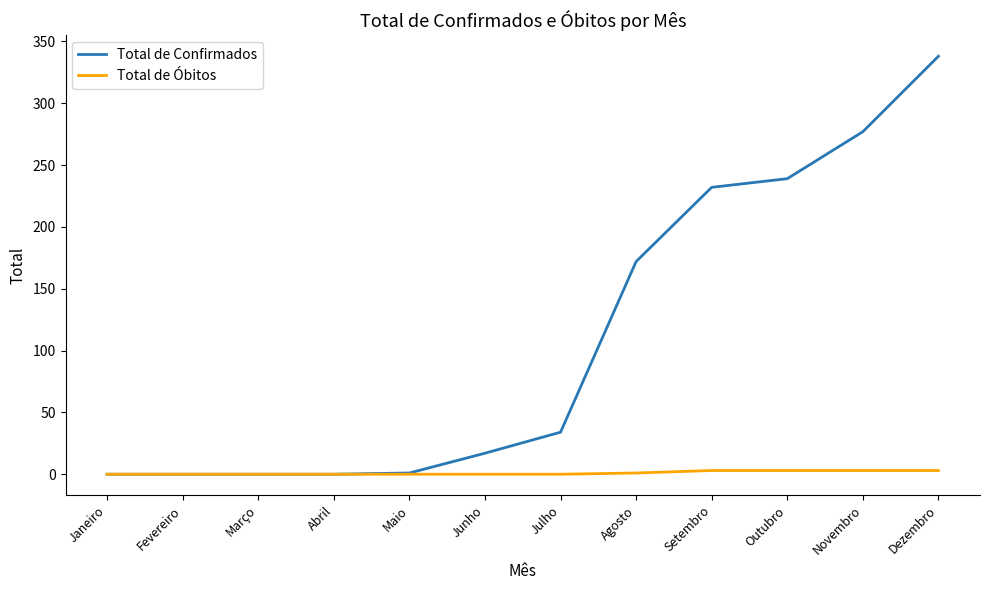

Does the chart display data point markers on the line(s)?

No